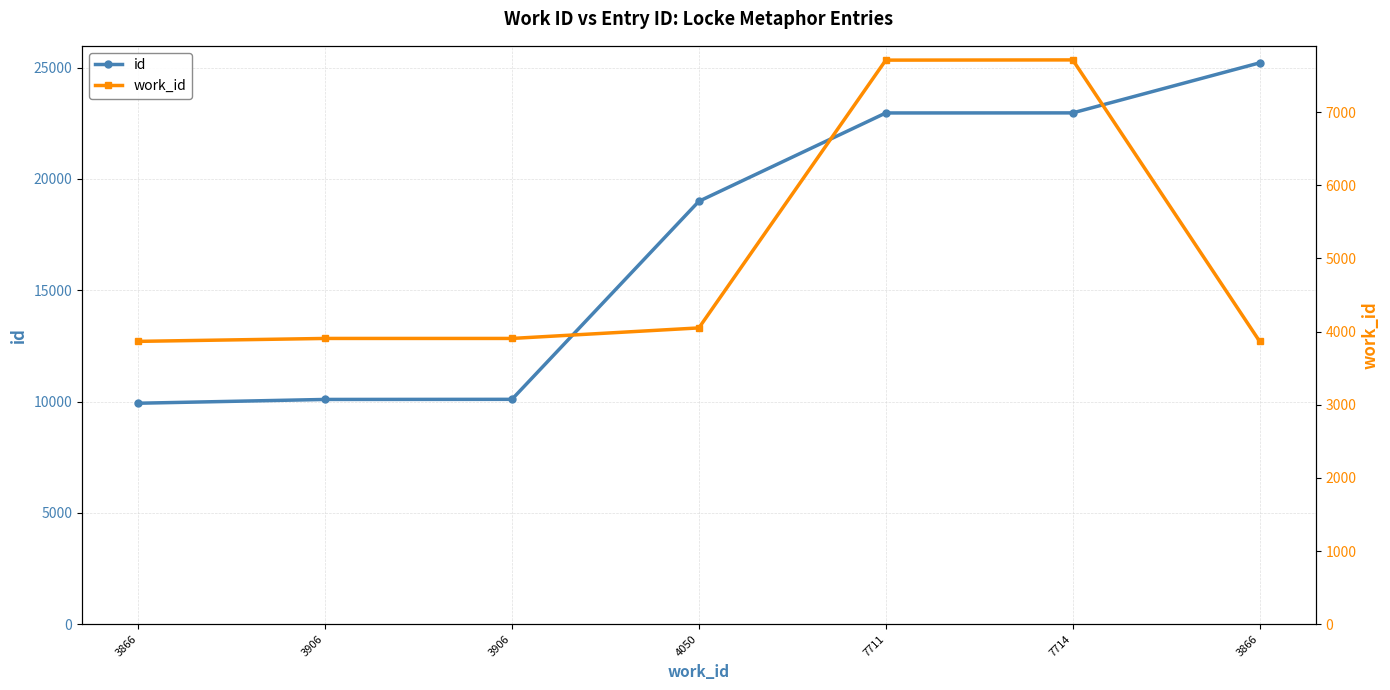

Is this an area chart (filled region under the line)?

No